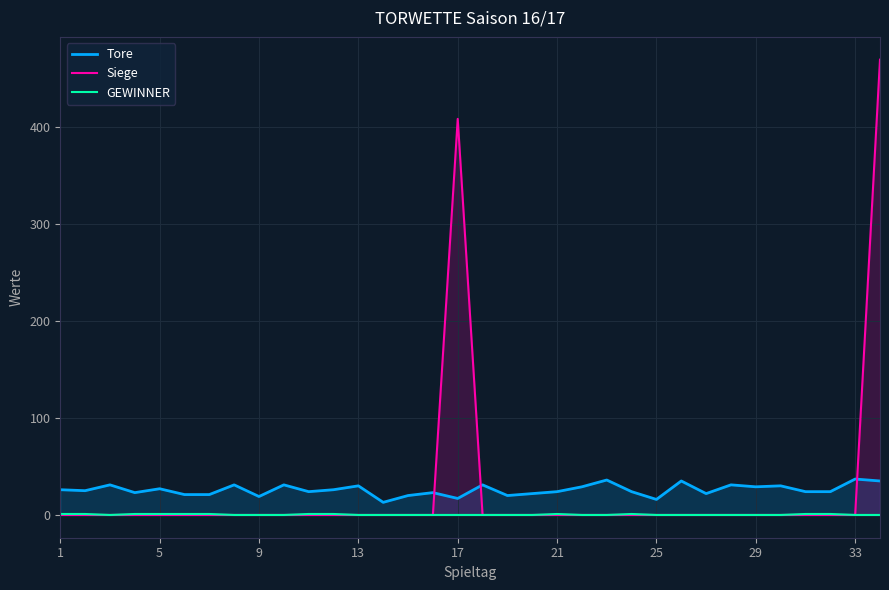

What is the greatest value displayed?

469